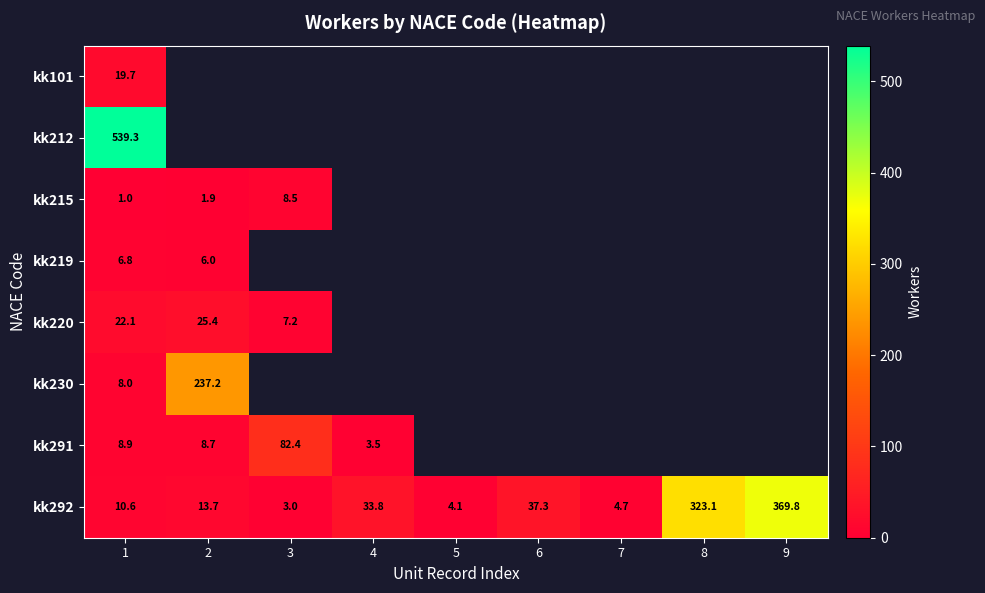

At how many categories does at least one series exceed 479?

1